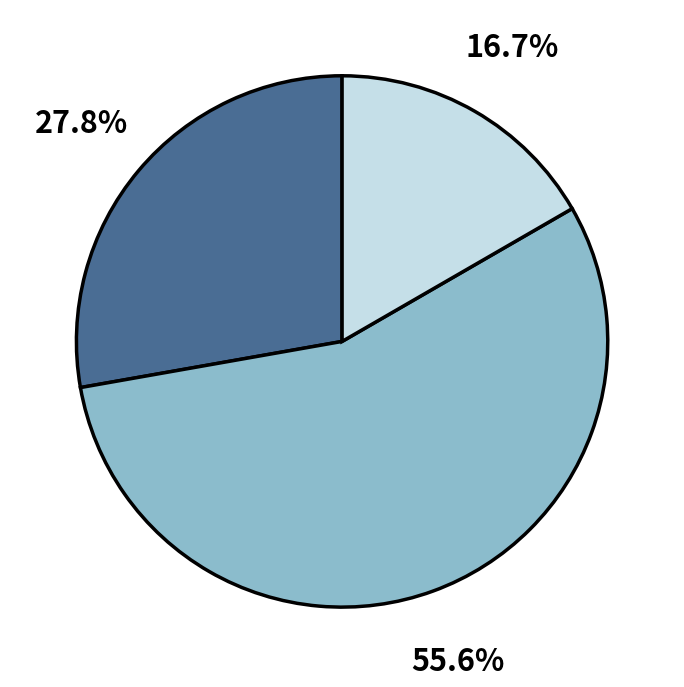

Is there a majority slice in this chart?

Yes